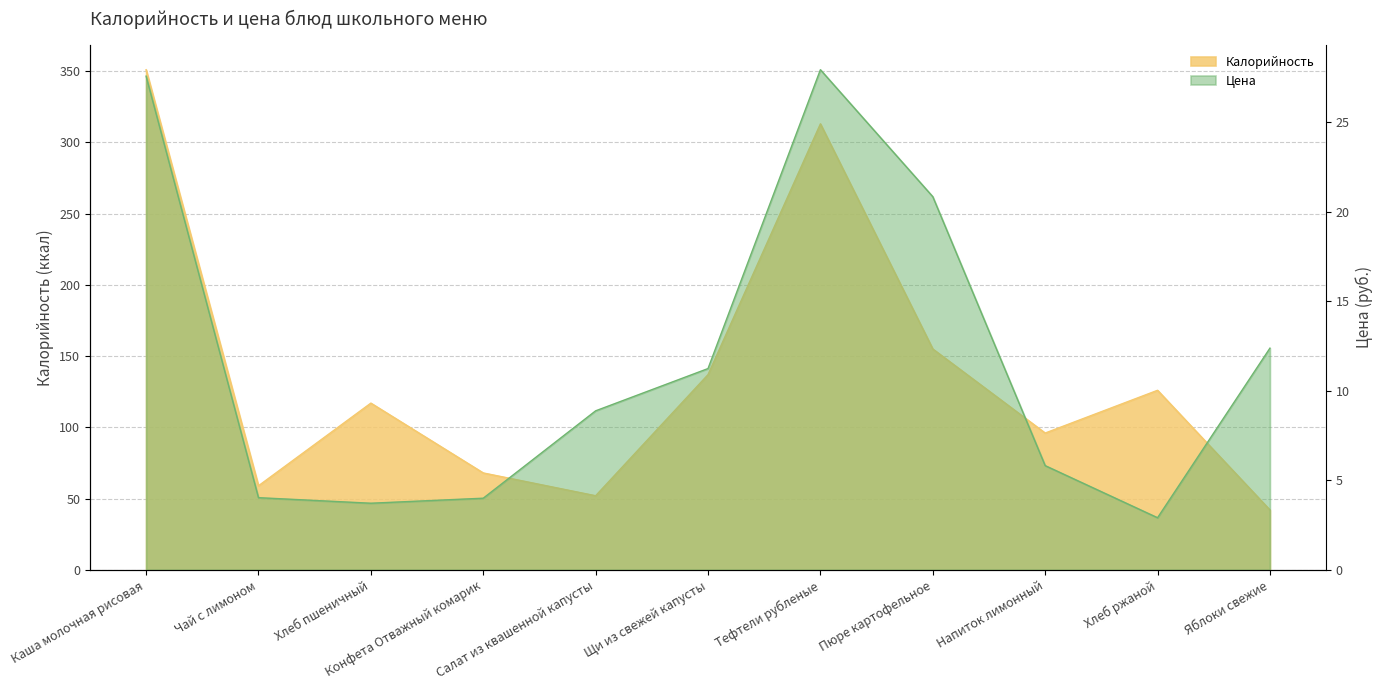

At Яблоки свежие, list the series in order from smallest to largest.

Цена, Калорийность